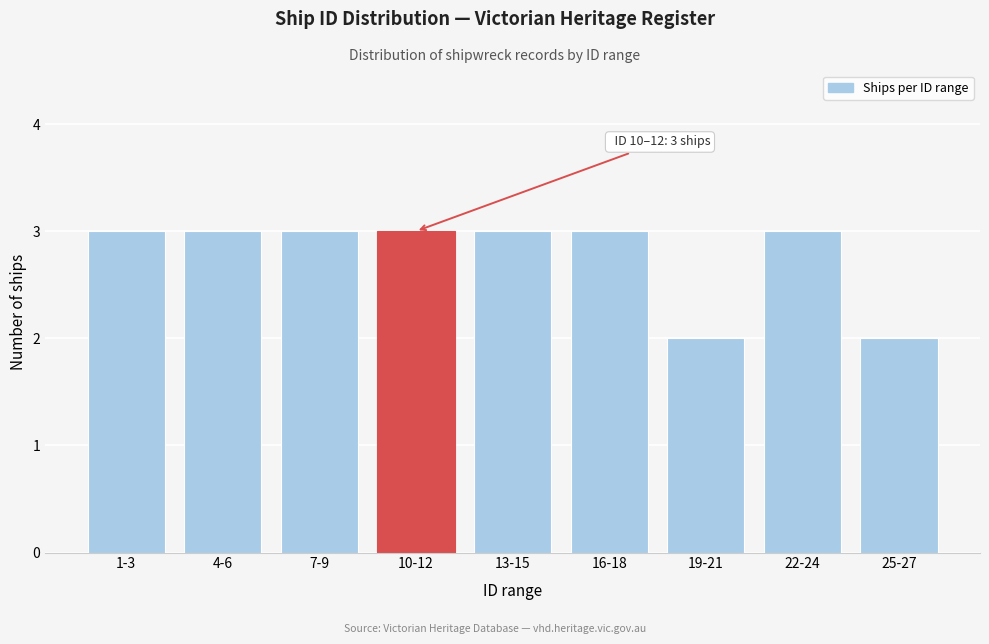

Reading left to right, transcribe all the data shown in this chart.

1-3=3	4-6=3	7-9=3	10-12=3	13-15=3	16-18=3	19-21=2	22-24=3	25-27=2